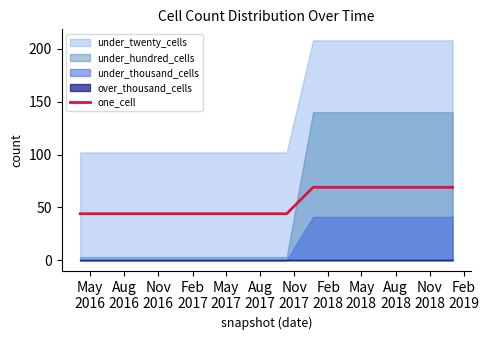

What is the minimum value for one_cell?

44